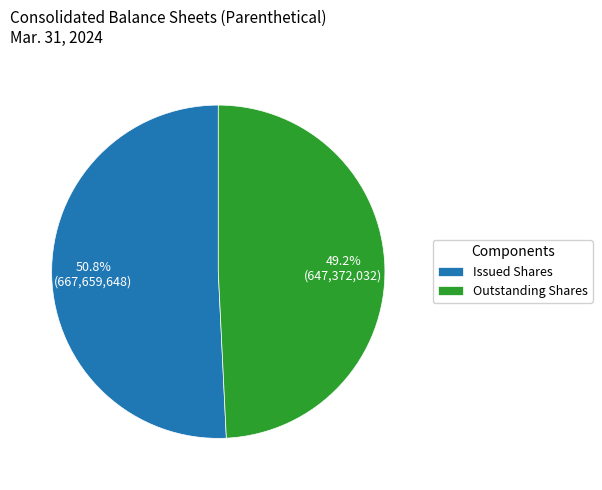

Does Outstanding Shares represent more than half of the total?

No